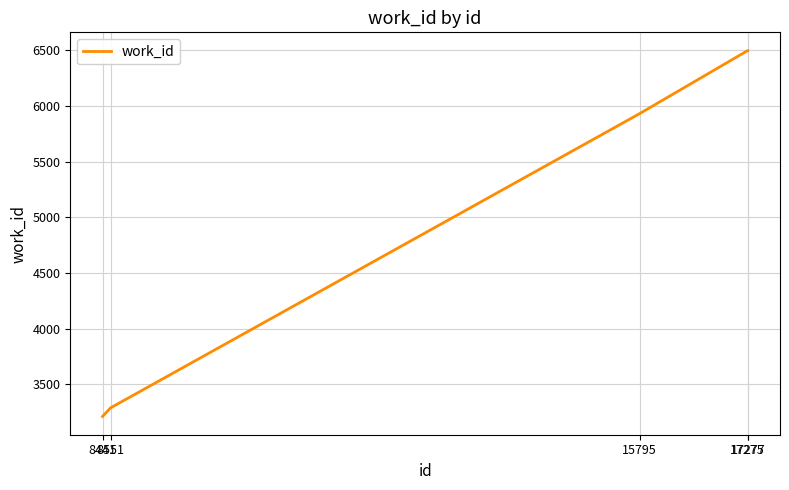

What is the sum of all values?

25423